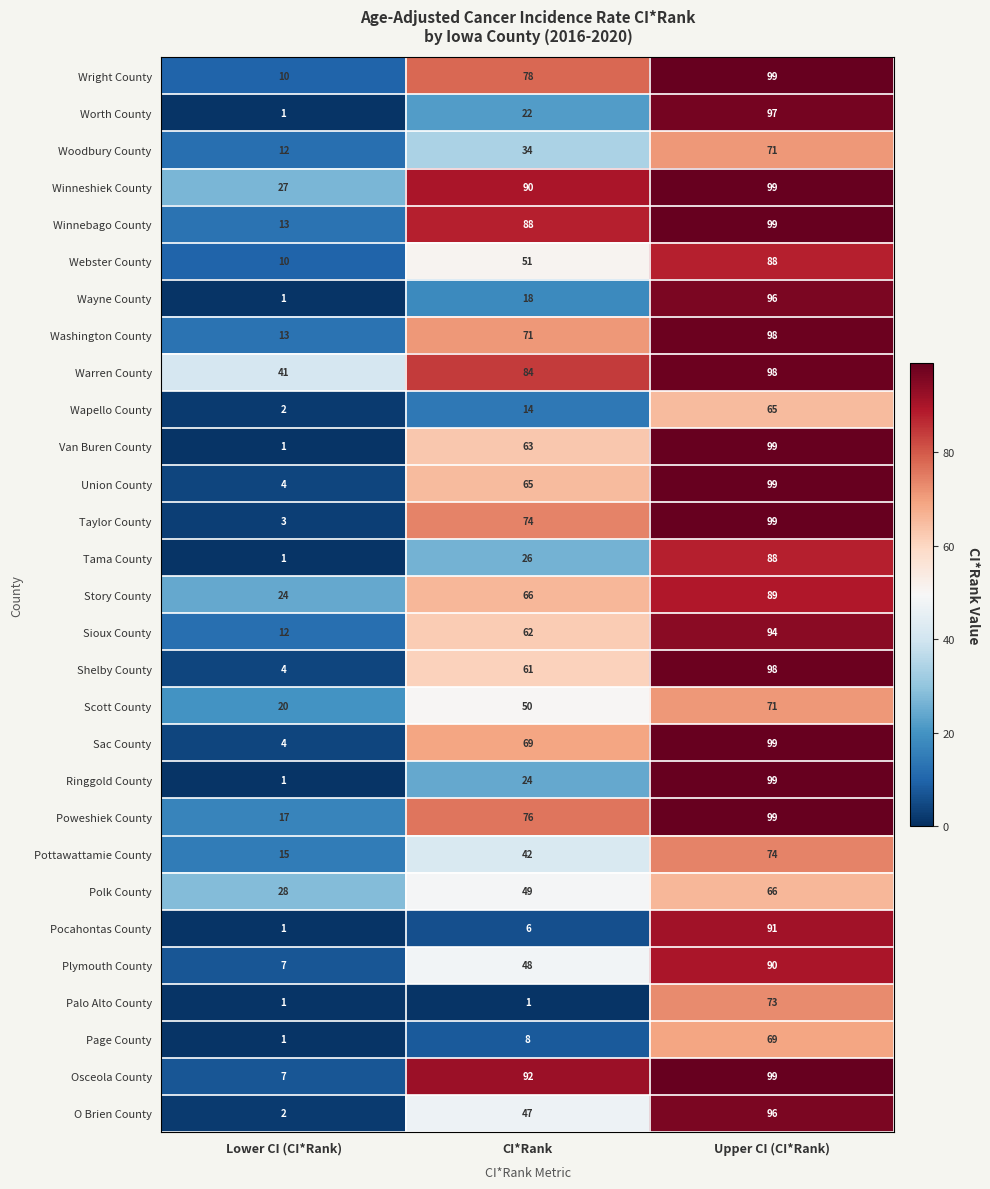

What is the spread (max minus min) of values at Upper CI (CI*Rank)?

34